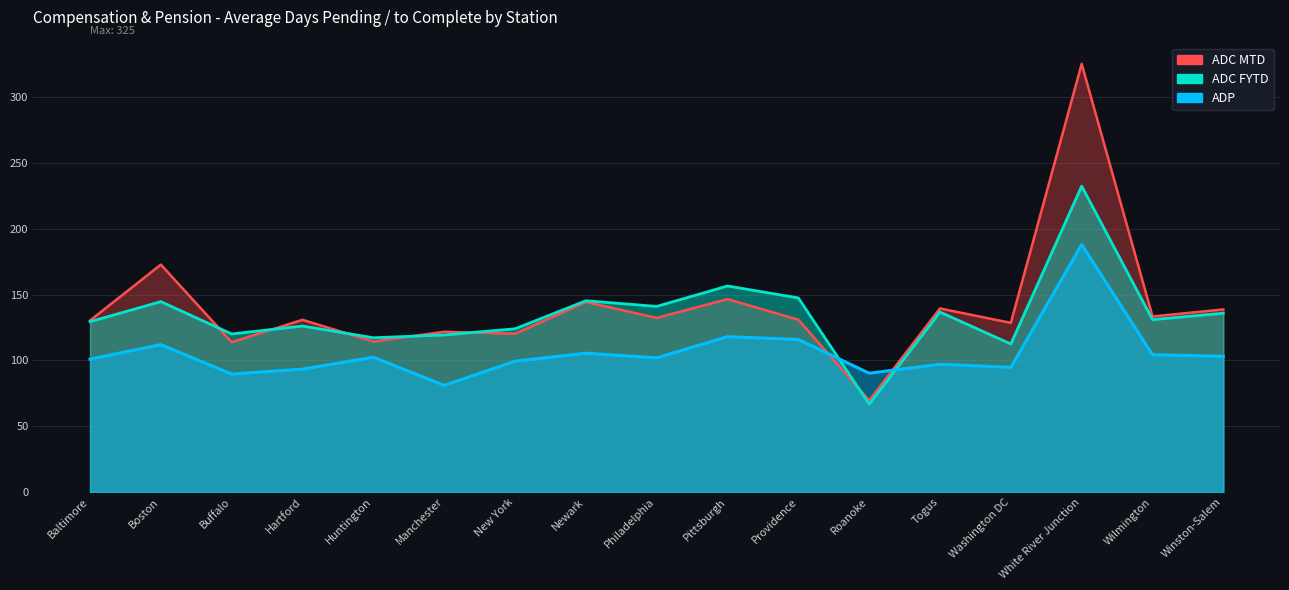

Which series has the largest total across all categories?

ADC MTD